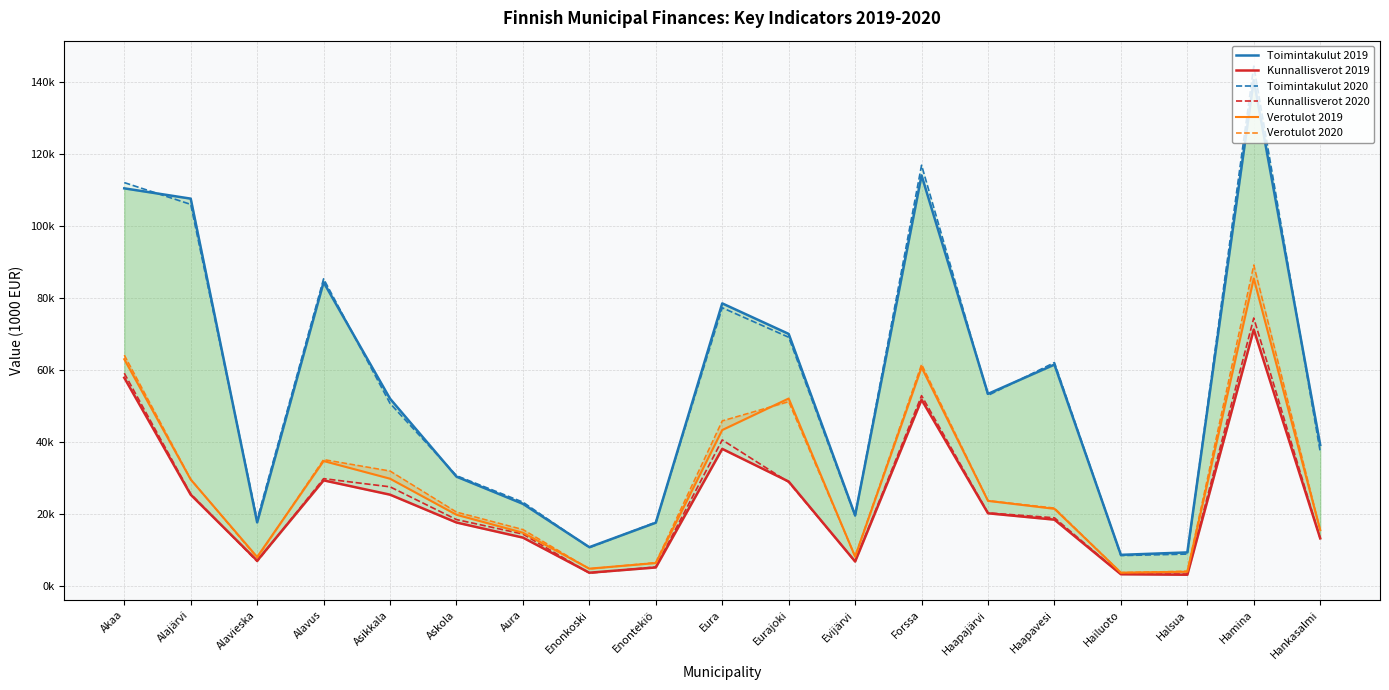

What is the sum of the Verotulot 2020 values at Forssa and Halsua?

65562